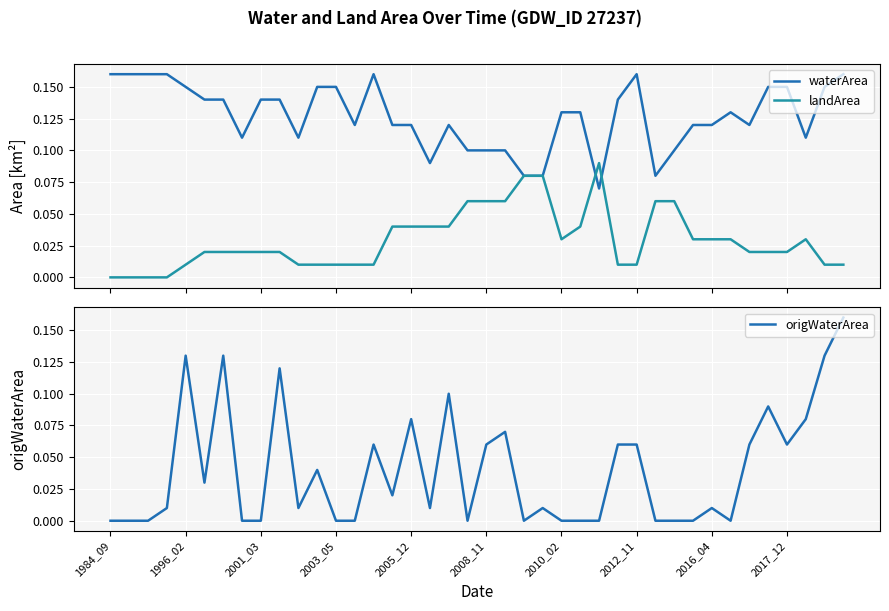

Which category has the lowest value in the landArea series?

1984_09